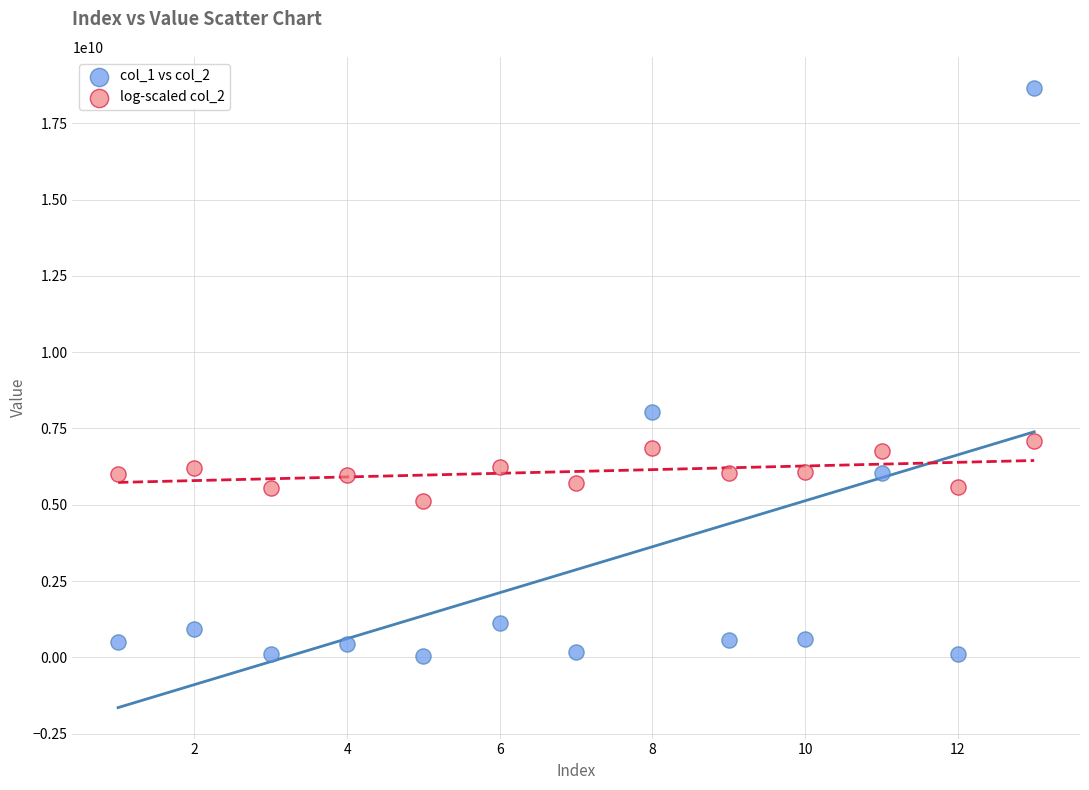

What is the X range (max minus min) for the scatter plot?

12.0